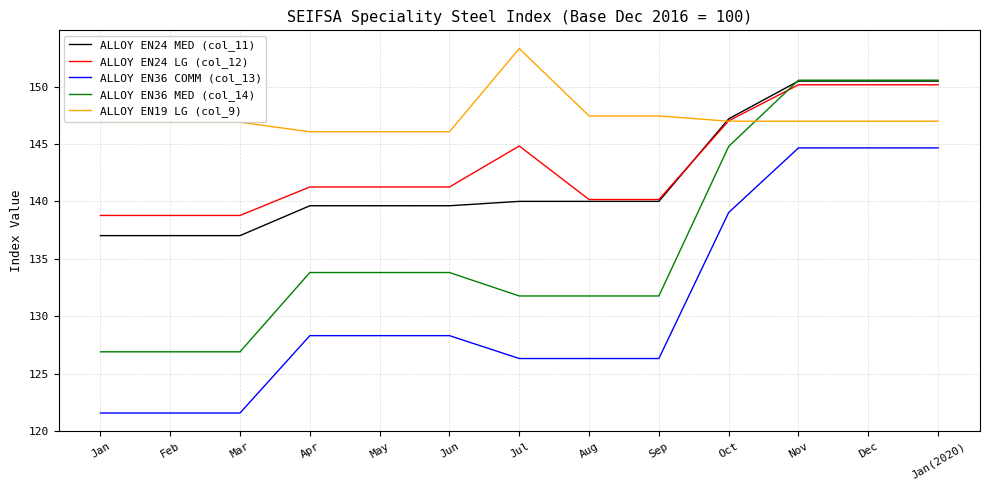

True or false: ALLOY EN24 LG (col_12) has a value of 140.2 at Sep.

True